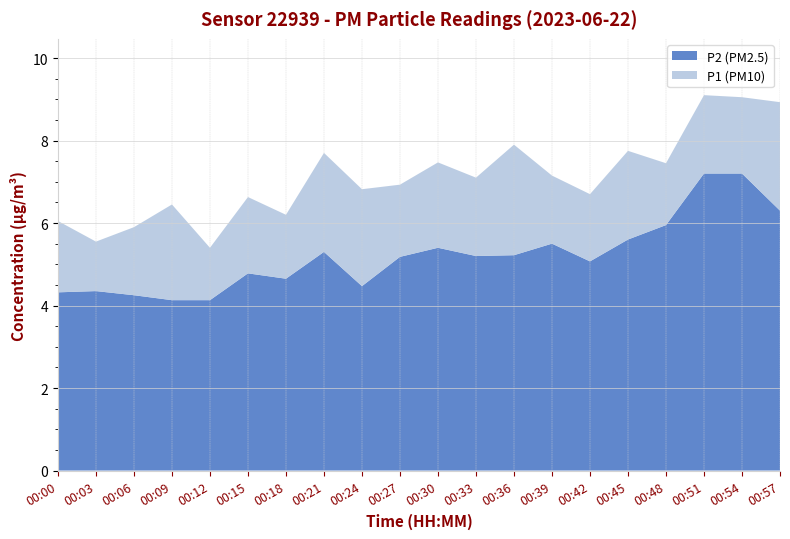

Reading left to right, list all the values displayed in this chart.

P1: 00:00=6.0	00:03=5.5	00:06=5.9	00:09=6.5	00:12=5.4	00:15=6.6	00:18=6.2	00:21=7.7	00:24=6.8	00:27=6.9	00:30=7.5	00:33=7.1	00:36=7.9	00:39=7.2	00:42=6.7	00:45=7.8	00:48=7.5	00:51=9.1	00:54=9.1	00:57=8.9
P2: 00:00=4.3	00:03=4.3	00:06=4.2	00:09=4.1	00:12=4.1	00:15=4.8	00:18=4.7	00:21=5.3	00:24=4.5	00:27=5.2	00:30=5.4	00:33=5.2	00:36=5.2	00:39=5.5	00:42=5.1	00:45=5.6	00:48=6.0	00:51=7.2	00:54=7.2	00:57=6.3